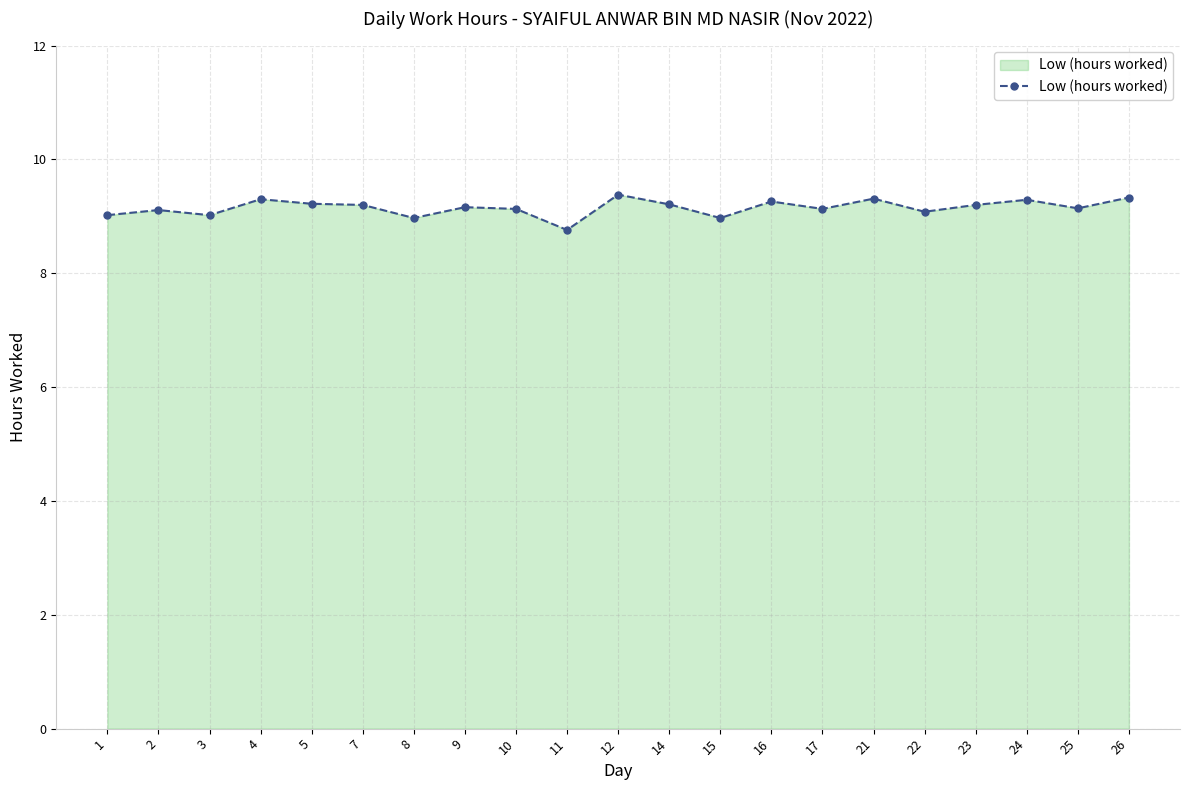

What is the minimum value shown in the chart?

8.8